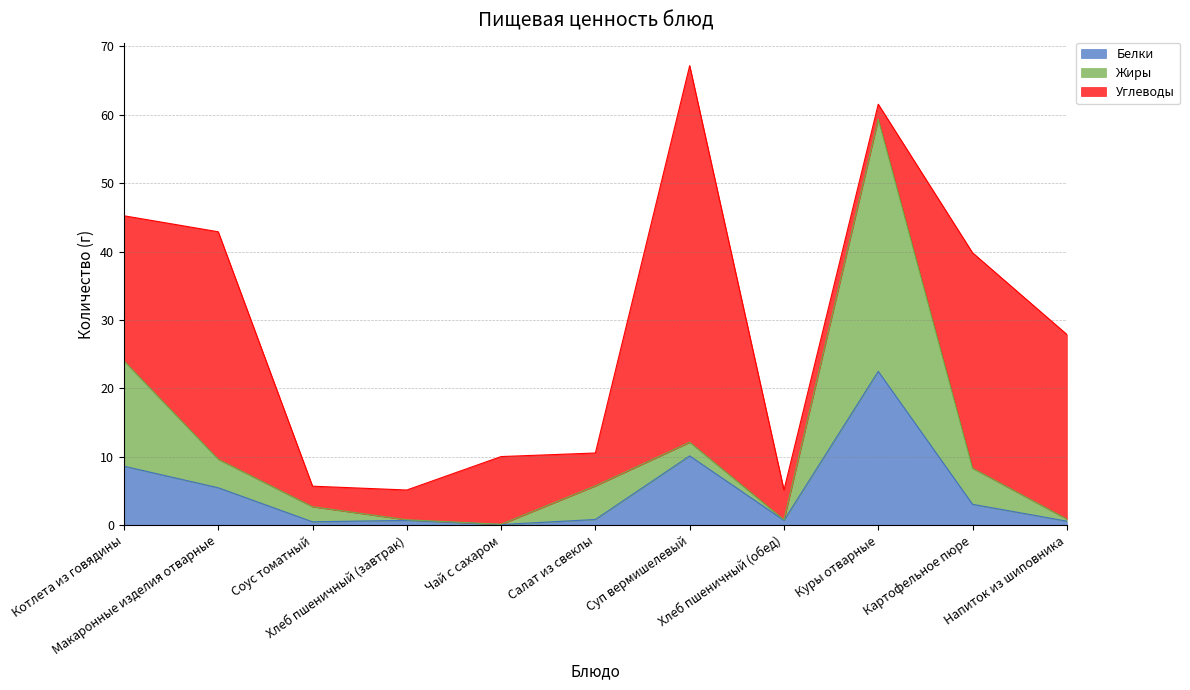

What is the maximum value for Белки?

22.5